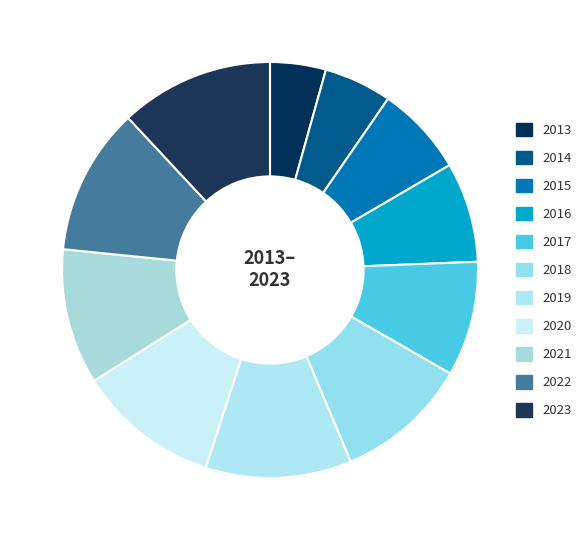

To the nearest percent, what percentage of the pie is 2013?

4%